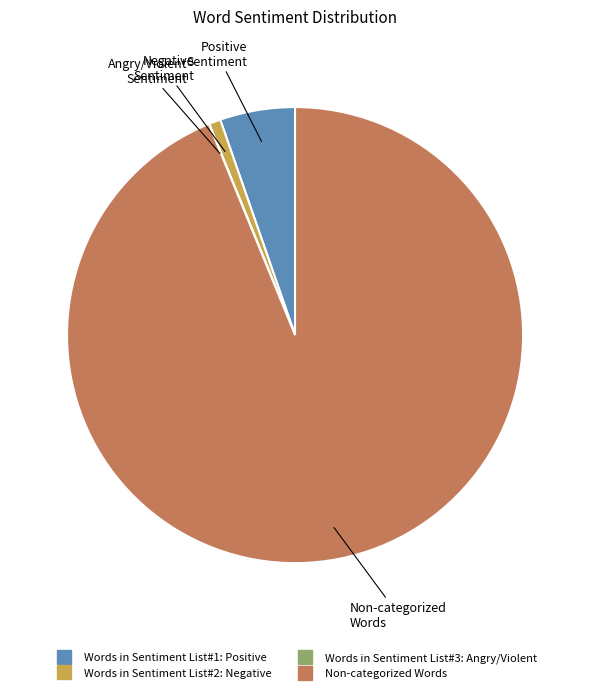

True or false: Non-categorized Words accounts for 79% of the total.

False